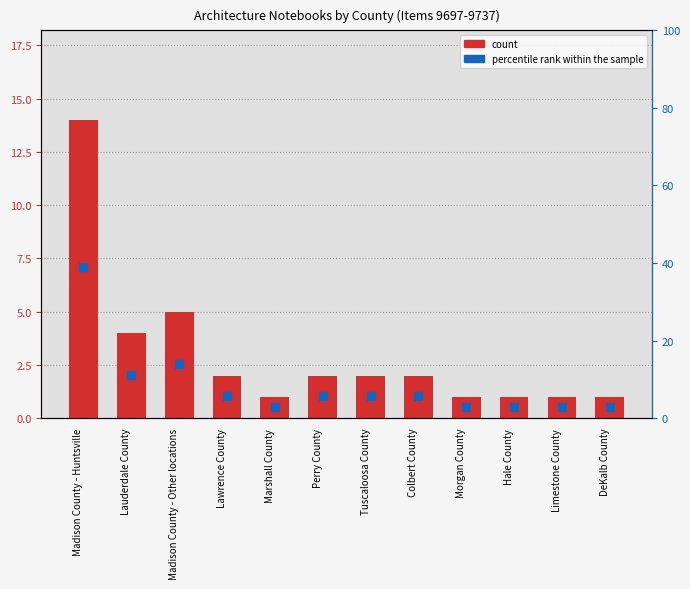

At which category is the sum across all series the highest?

Madison County - Huntsville